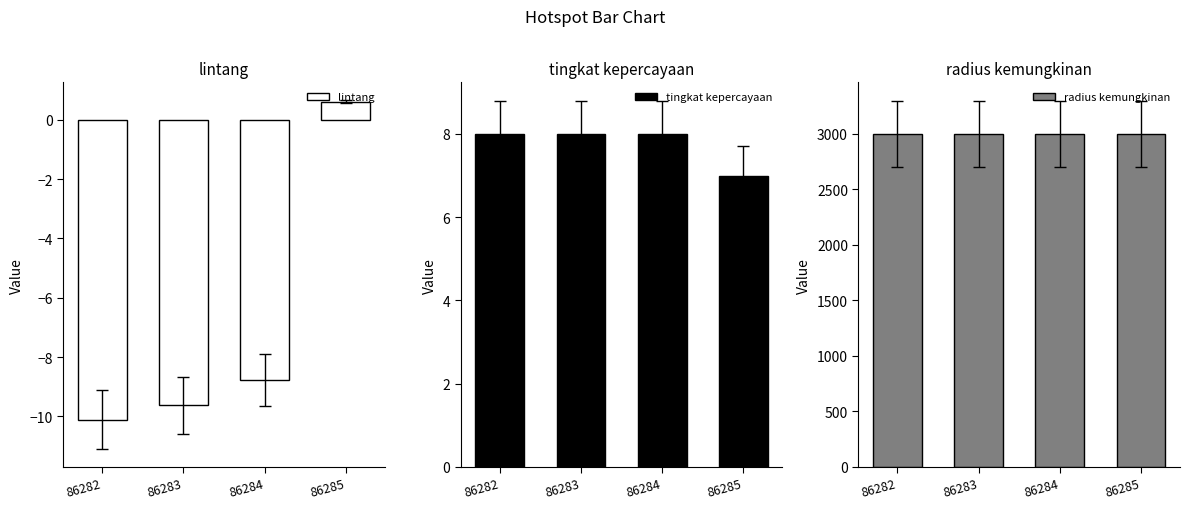

Does the chart contain stacked bars?

No